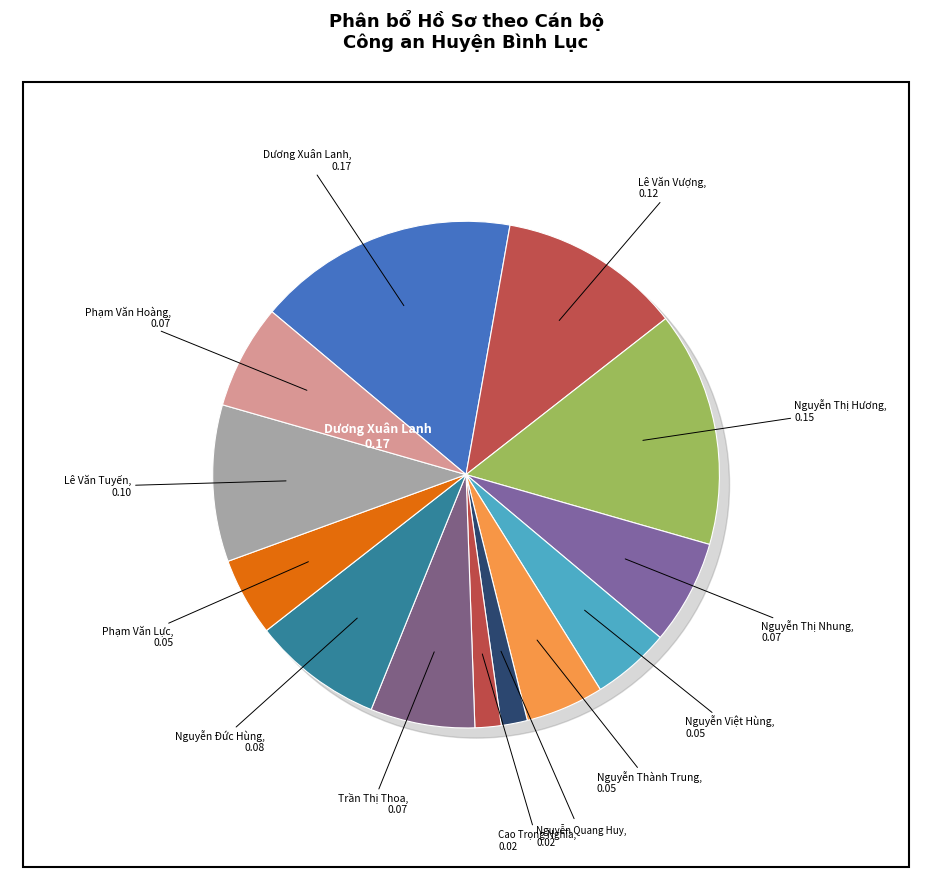

What is the smallest slice in the pie chart?

Nguyễn Quang Huy